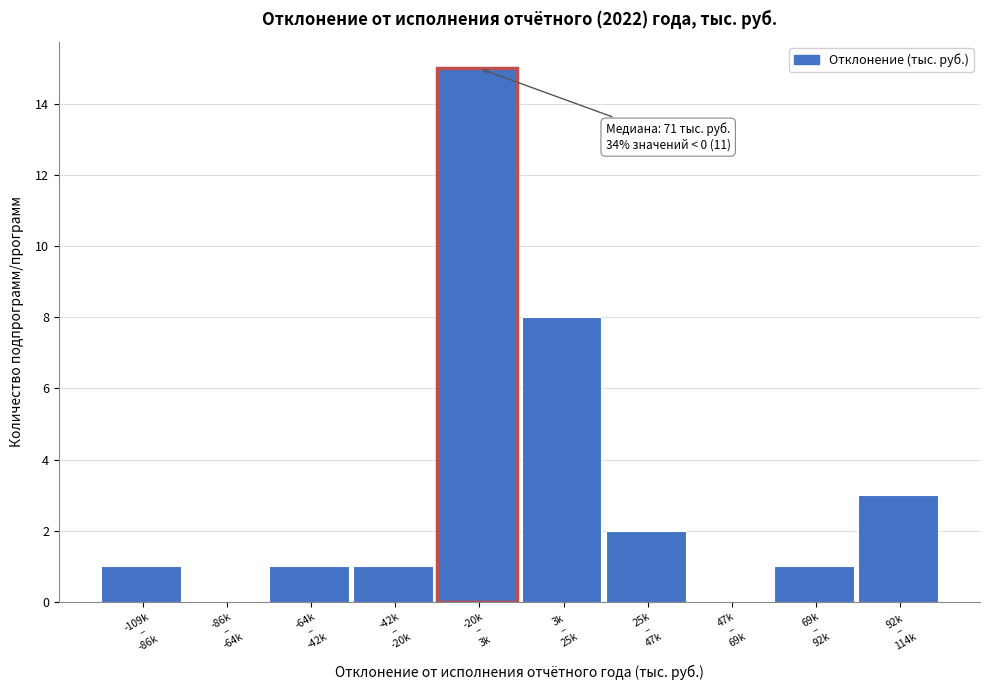

What is the maximum value shown in the chart?

15